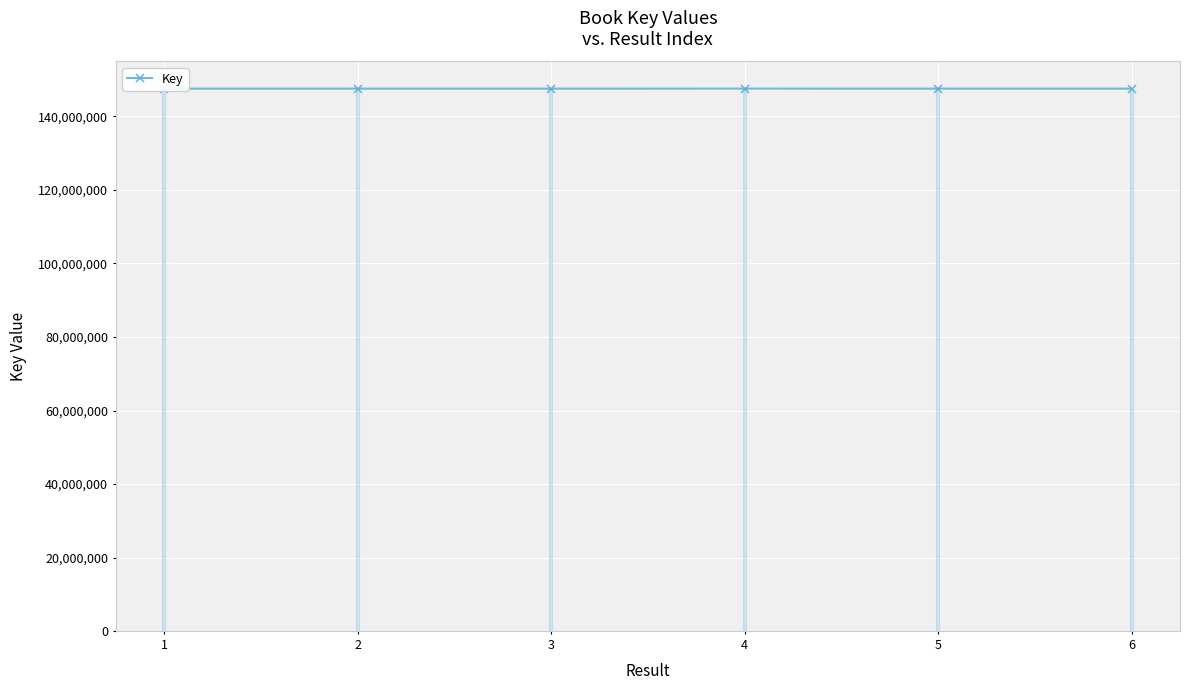

At which category does the data reach its first local valley?

5